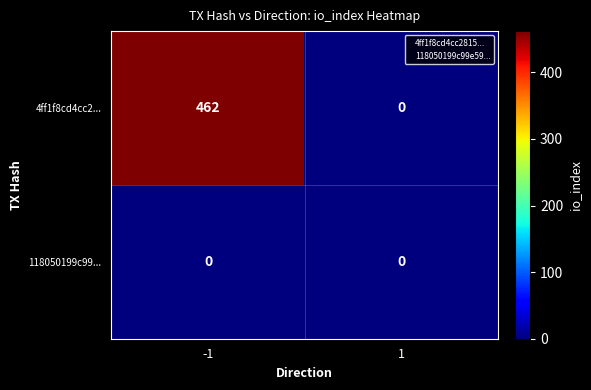

Between -1 and 1, which series saw the biggest shift?

4ff1f8cd4cc2...